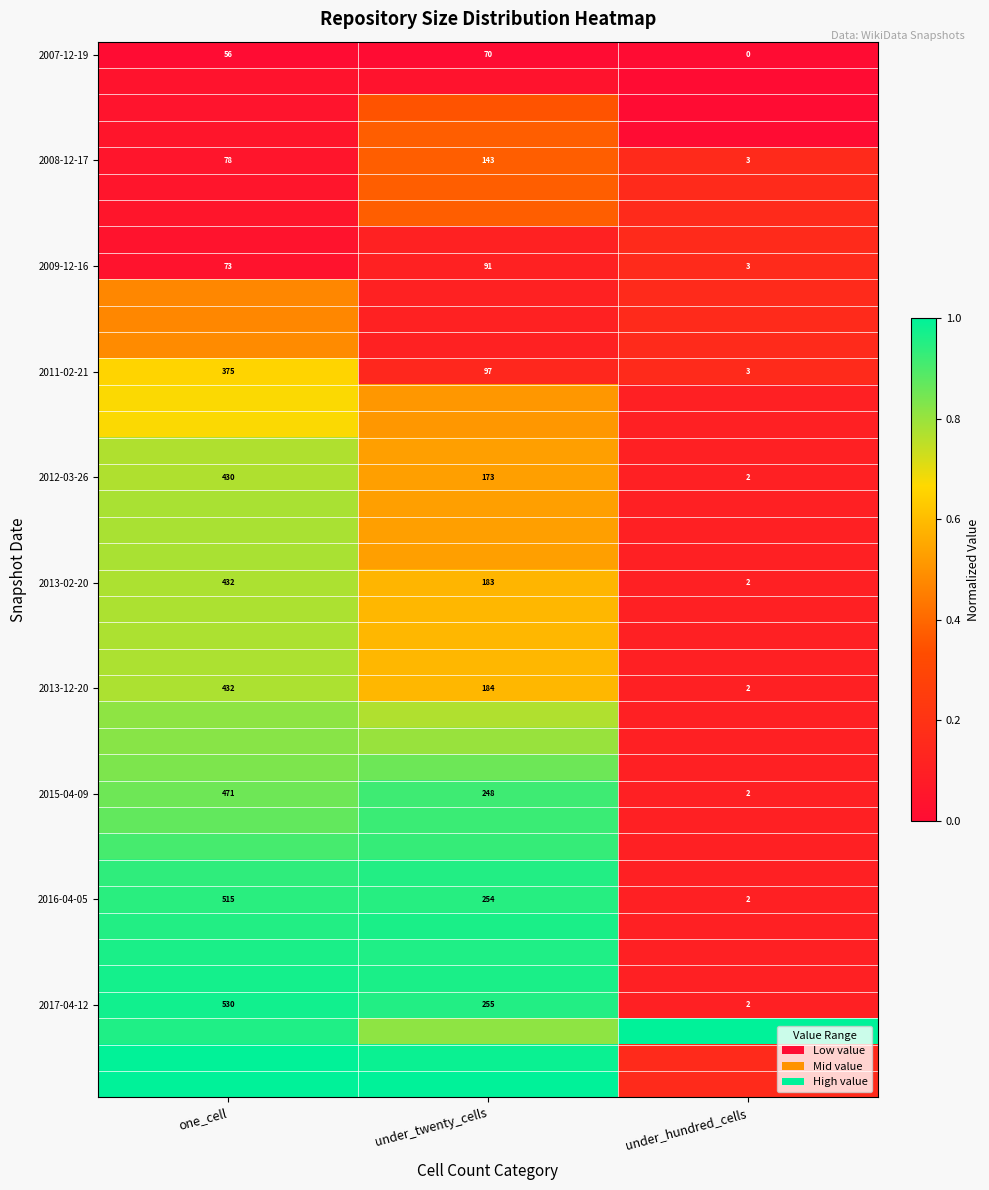

How many series are shown in this chart?

40